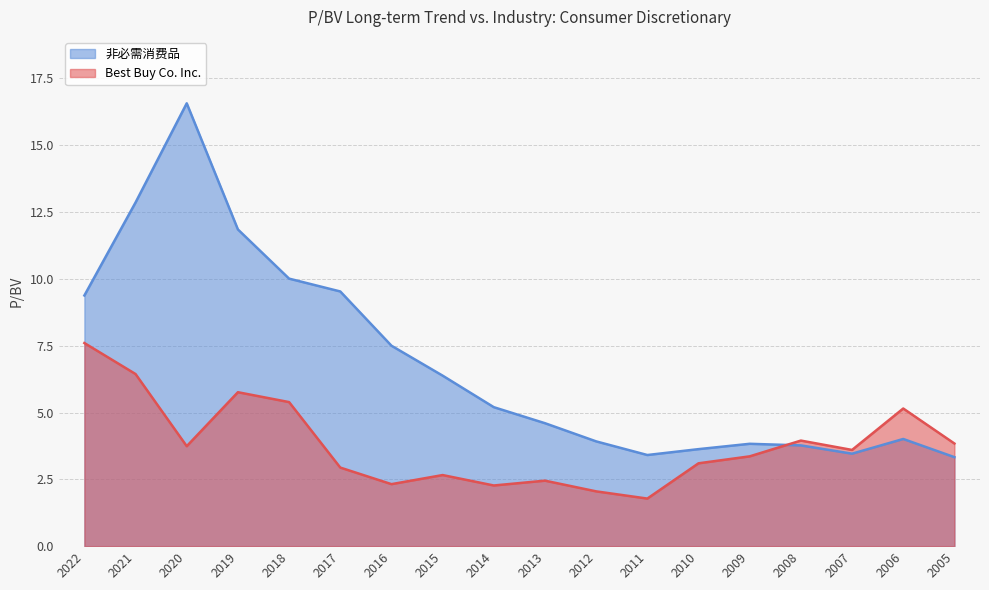

Reading left to right, list all the values displayed in this chart.

Best Buy Co. Inc.: 7.6	6.4	3.7	5.8	5.4	2.9	2.3	2.7	2.3	2.5	2.0	1.8	3.1	3.4	4.0	3.6	5.2	3.8
非必需消费品: 9.4	12.9	16.6	11.8	10.0	9.5	7.5	6.4	5.2	4.6	3.9	3.4	3.6	3.8	3.8	3.5	4.0	3.3